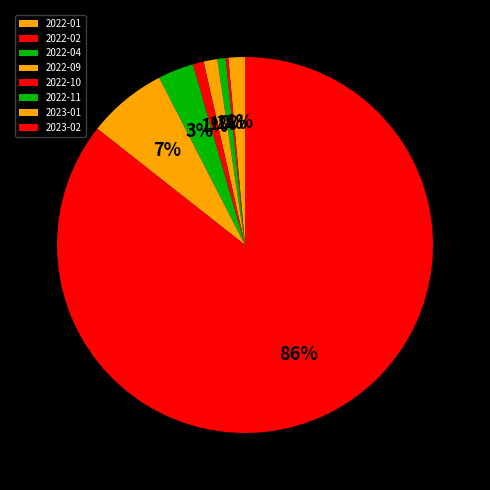

What percentage do 2022-09 and 2023-02 together represent?

86.8%